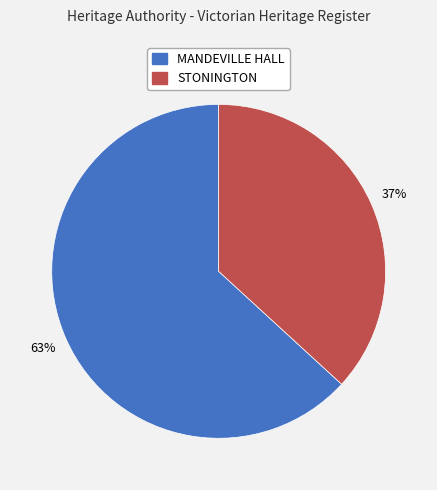

Combined, do MANDEVILLE HALL and STONINGTON account for over 50%?

Yes